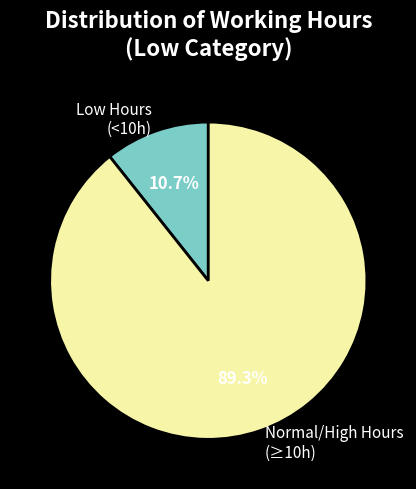

Is there any slice that represents more than half of the pie?

Yes